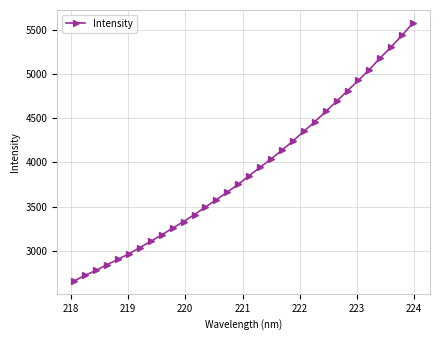

What is the value of the 26th point from the left?

4811.3